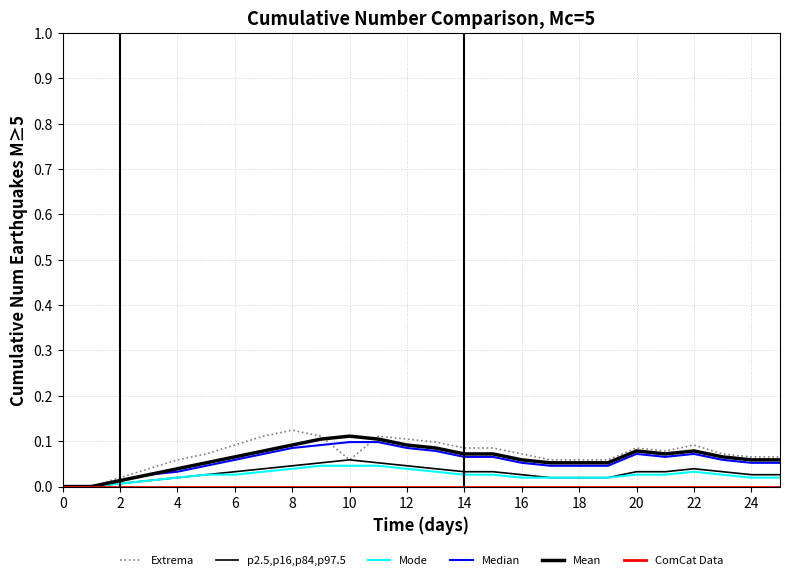

Does the chart display data point markers on the line(s)?

No